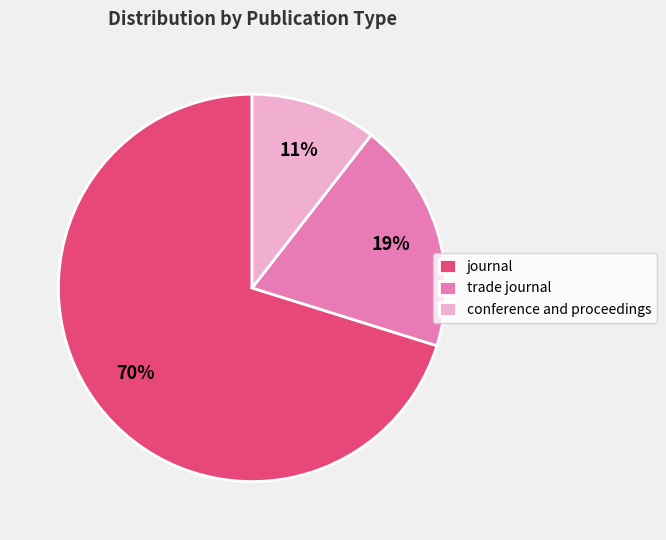

What is the smallest slice in the pie chart?

conference and proceedings